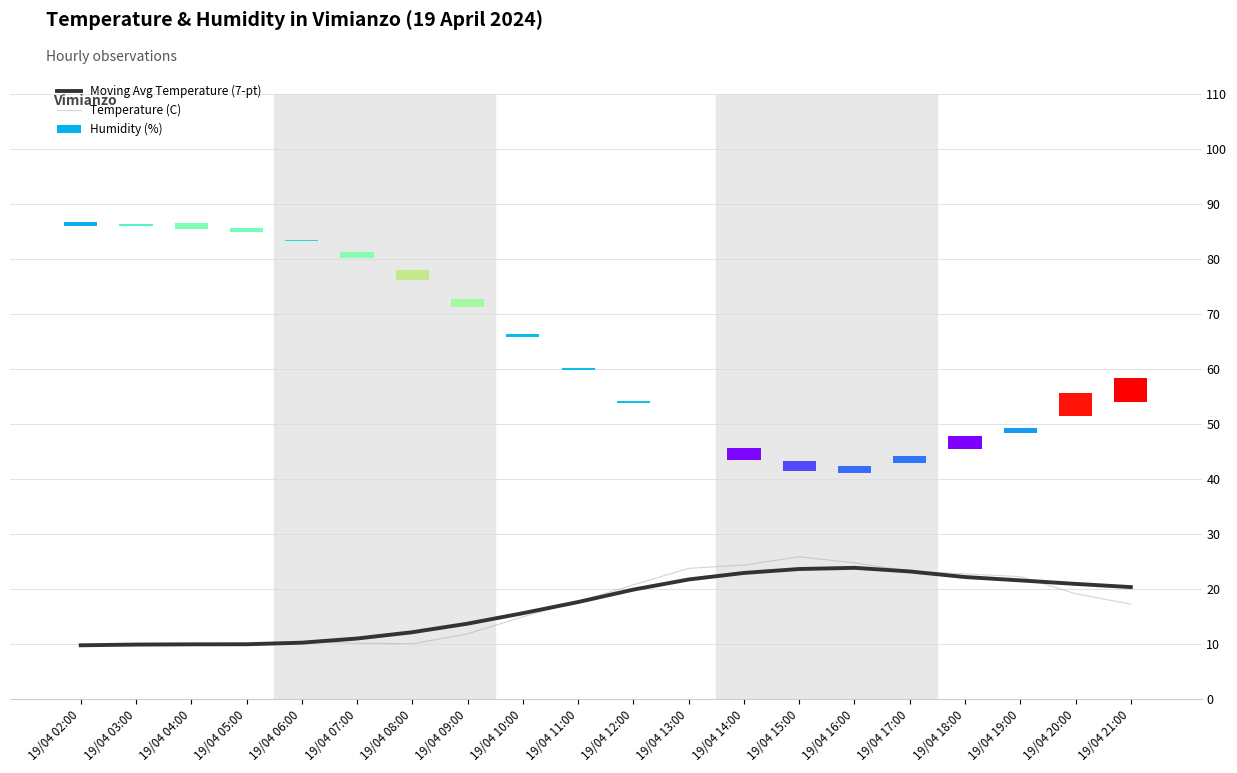

Which series has the largest total across all categories?

Moving Avg Temperature (7-pt)